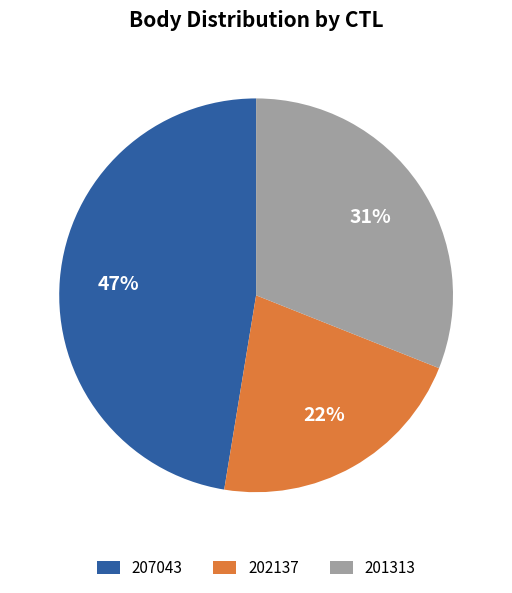

What percentage is the 207043 slice, to the nearest percent?

47%